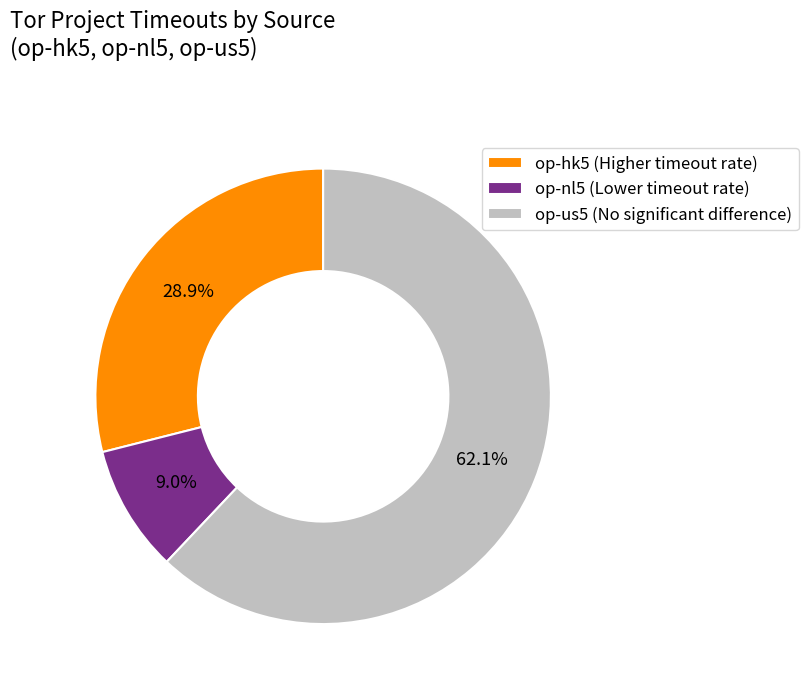

To the nearest percent, what is the difference between the op-hk5 and op-us5 slice percentages?

33%